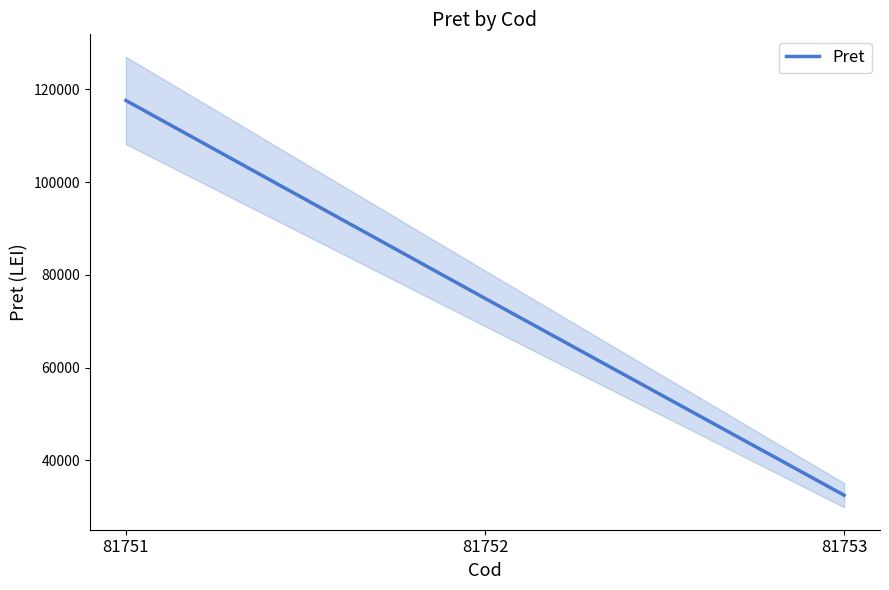

Reading left to right, transcribe all the data shown in this chart.

81751=117624	81752=74931	81753=32470